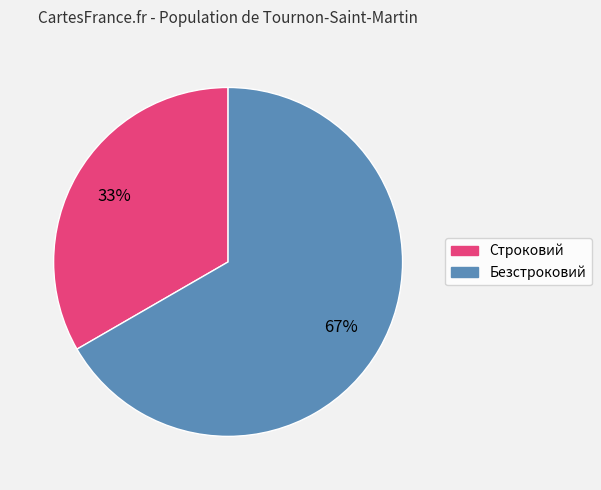

Do Строковий and Безстроковий together represent more than half of the pie?

Yes